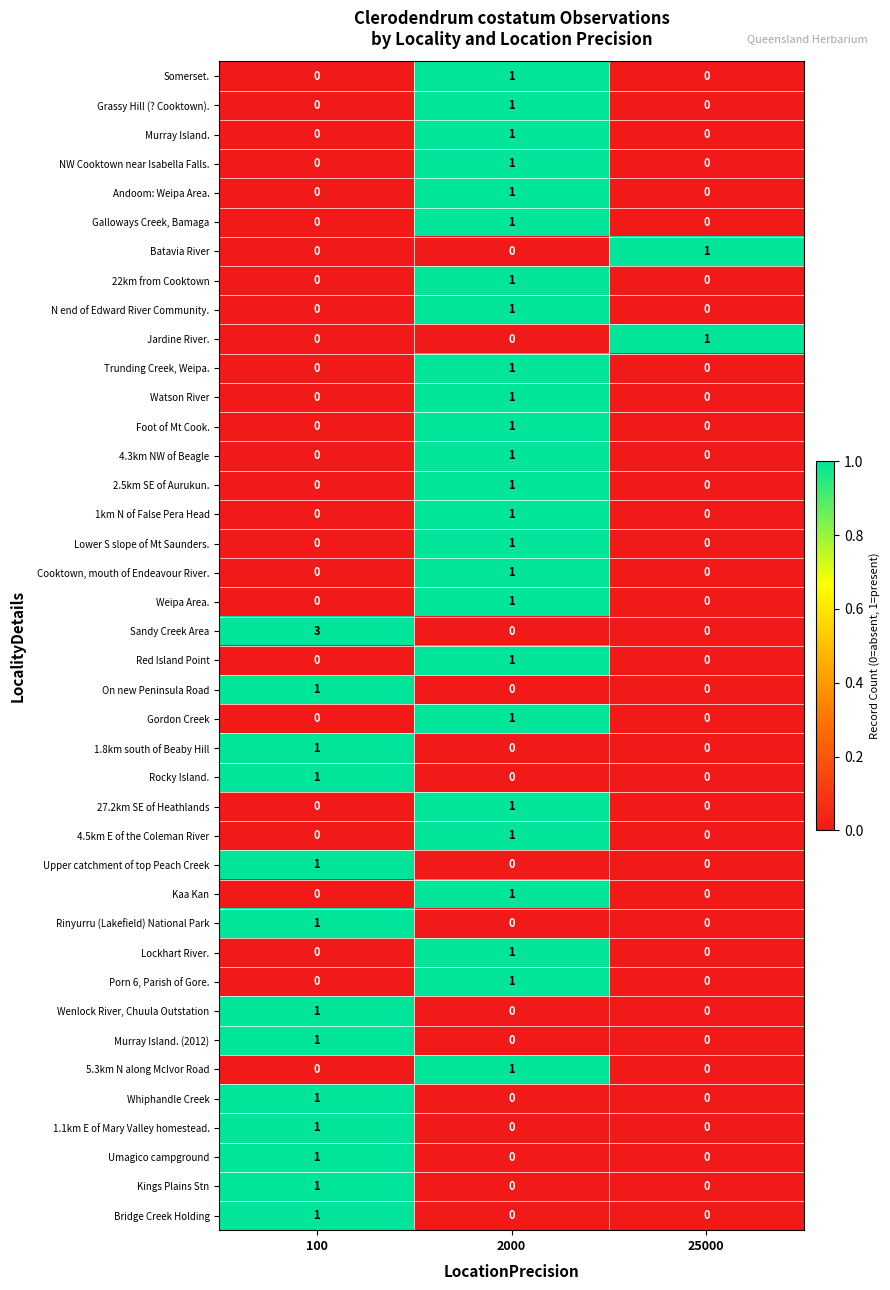

What is the total value across all series at 2000?

25